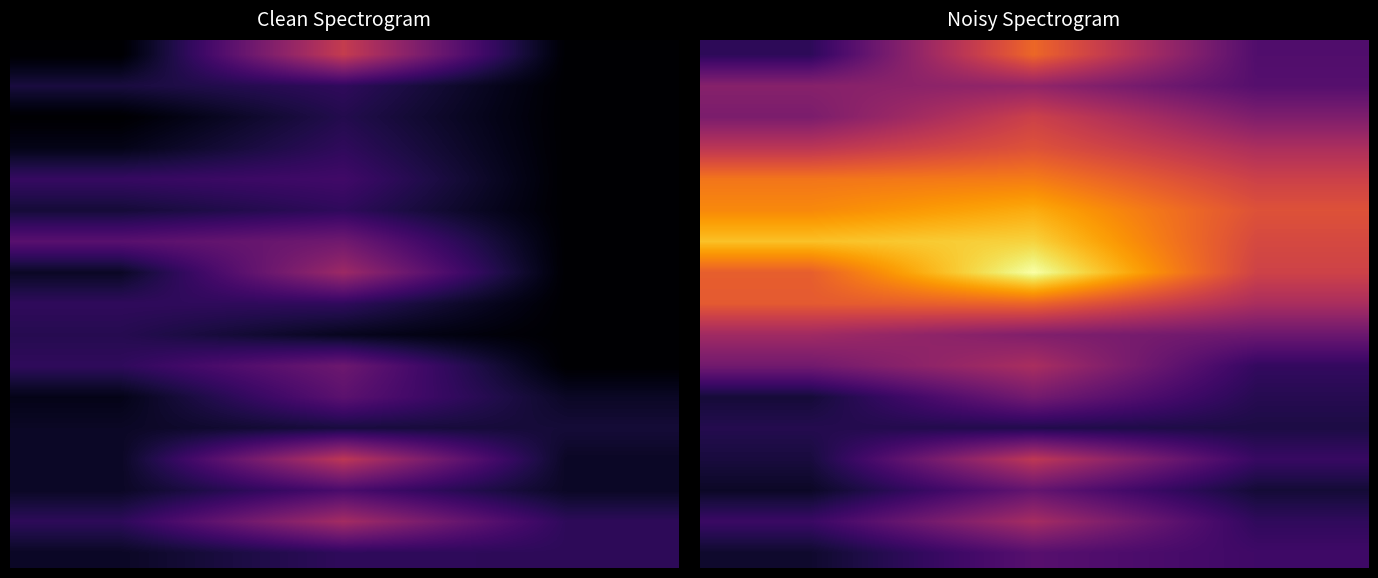

What is the difference between the maximum and minimum values in the 2 series?

3.6